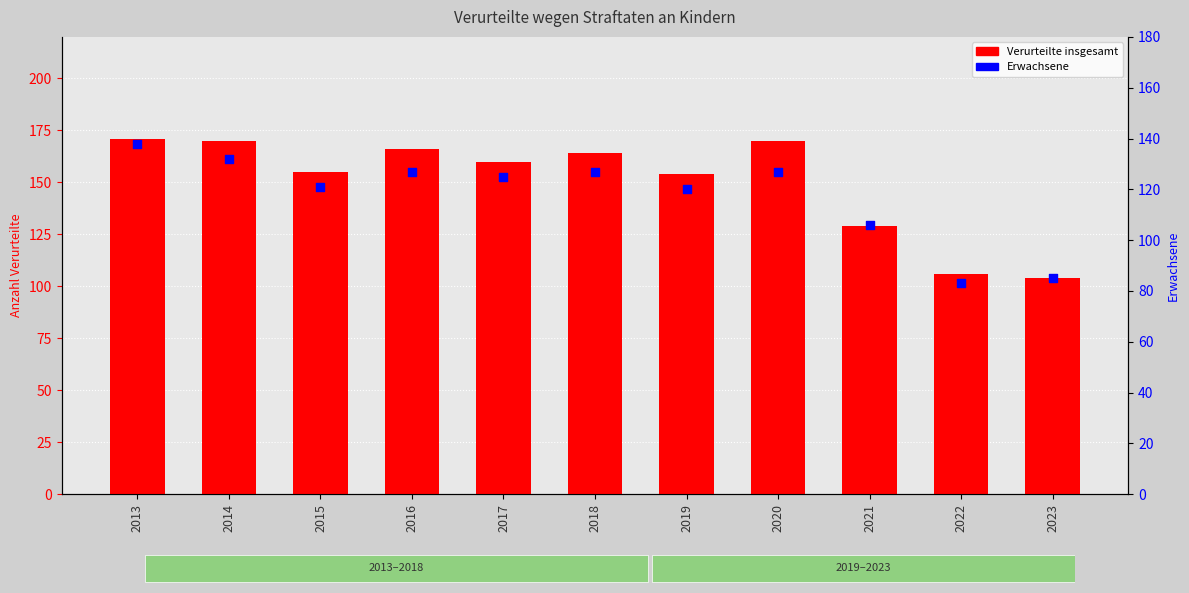

At how many categories does at least one series exceed 160?

5